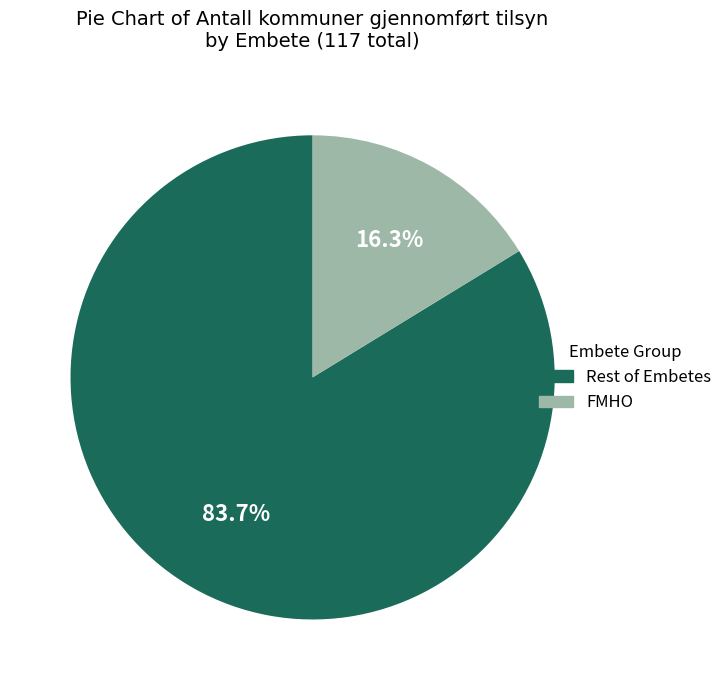

How many segments does this pie chart have?

2